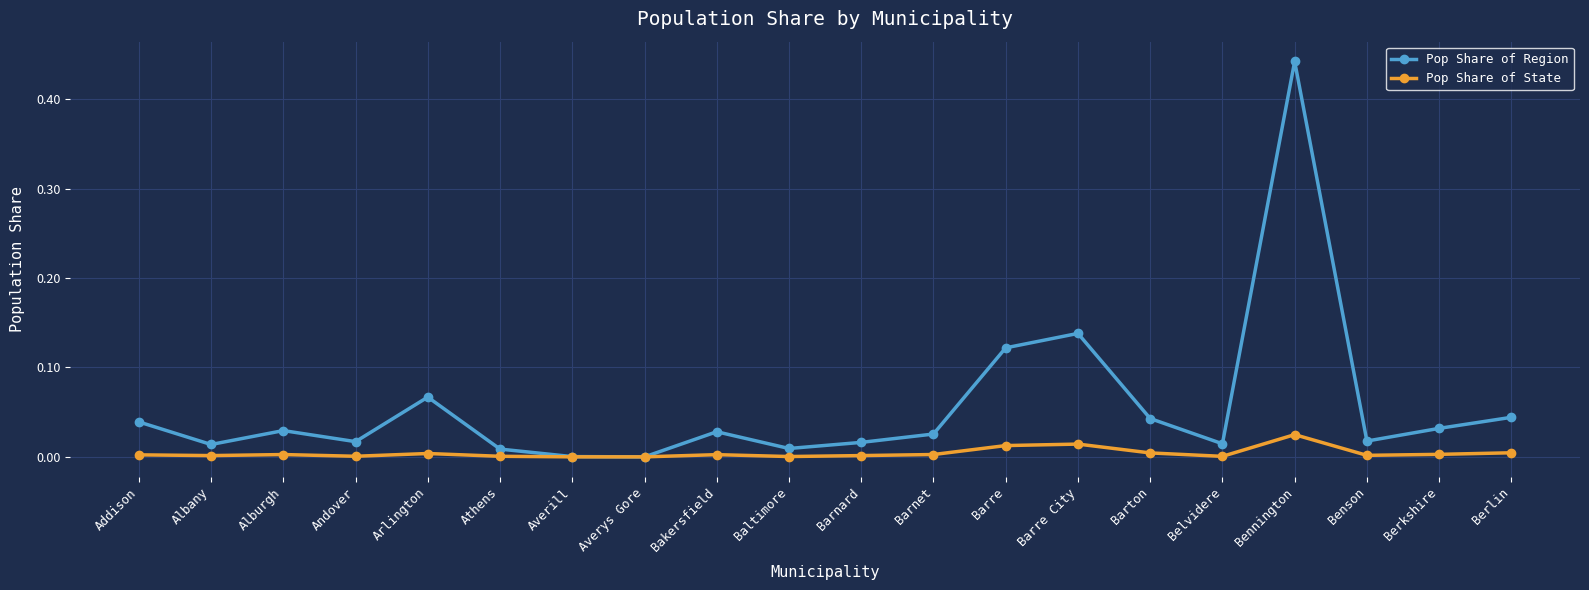

Count the number of data series in this chart.

2